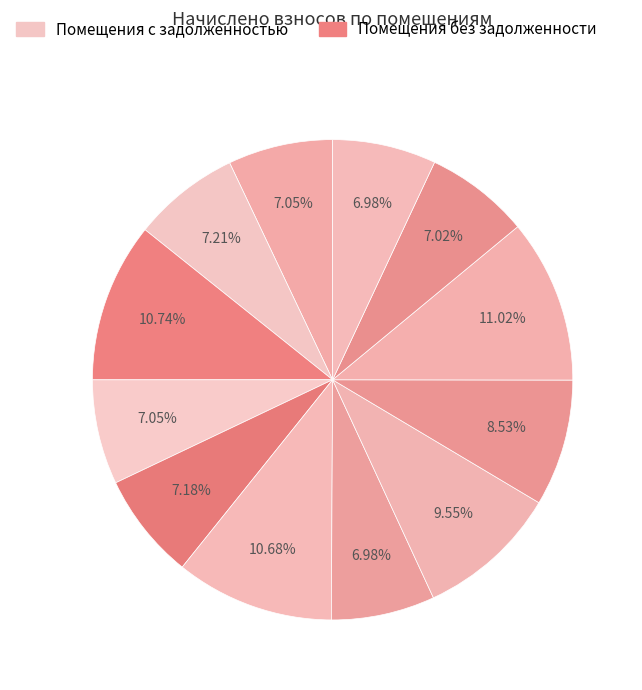

How many slices are in this pie chart?

12